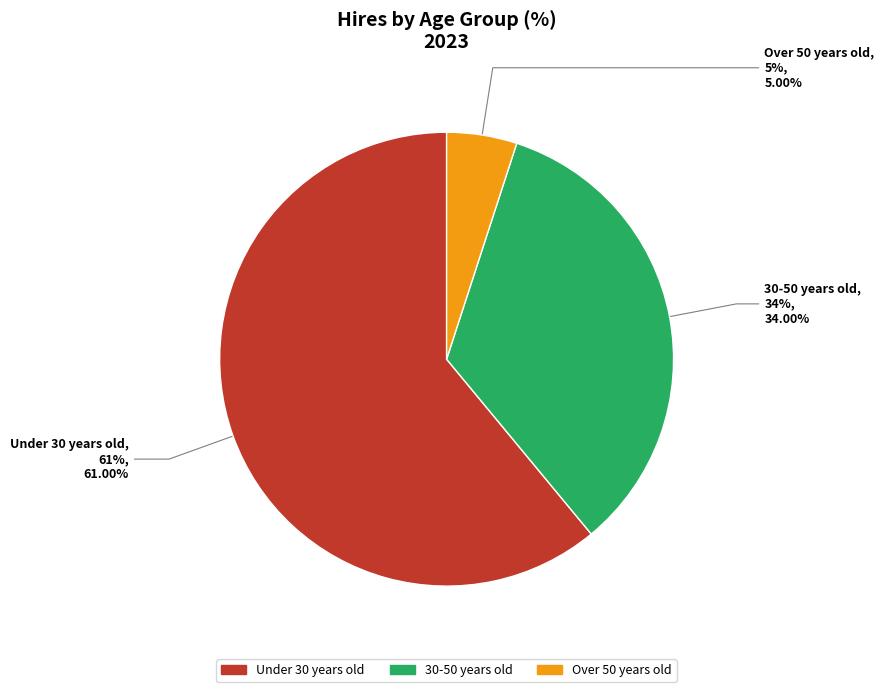

The Under 30 years old slice represents 69% of the pie. True or false?

False